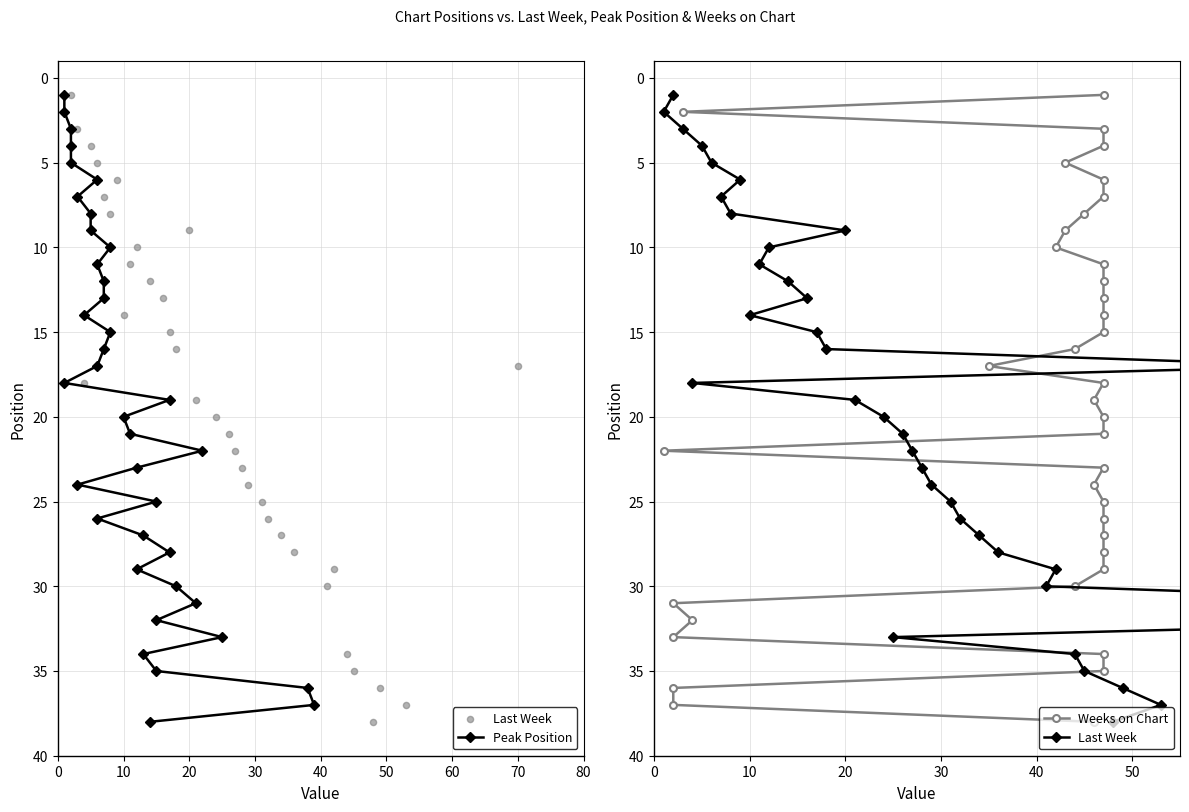

What are all the series names shown in the legend?

Peak Position, Last Week, Weeks on Chart